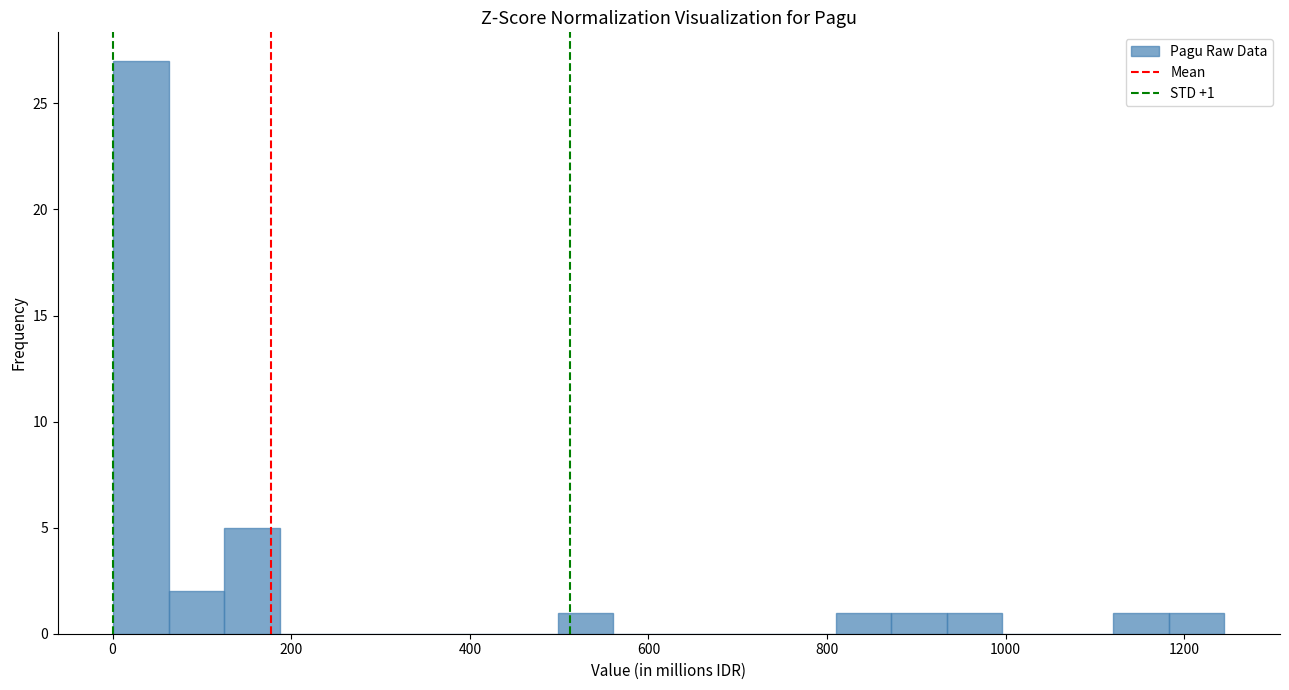

Read against the x-axis, roughly where is the centre of the tallest bar?

40